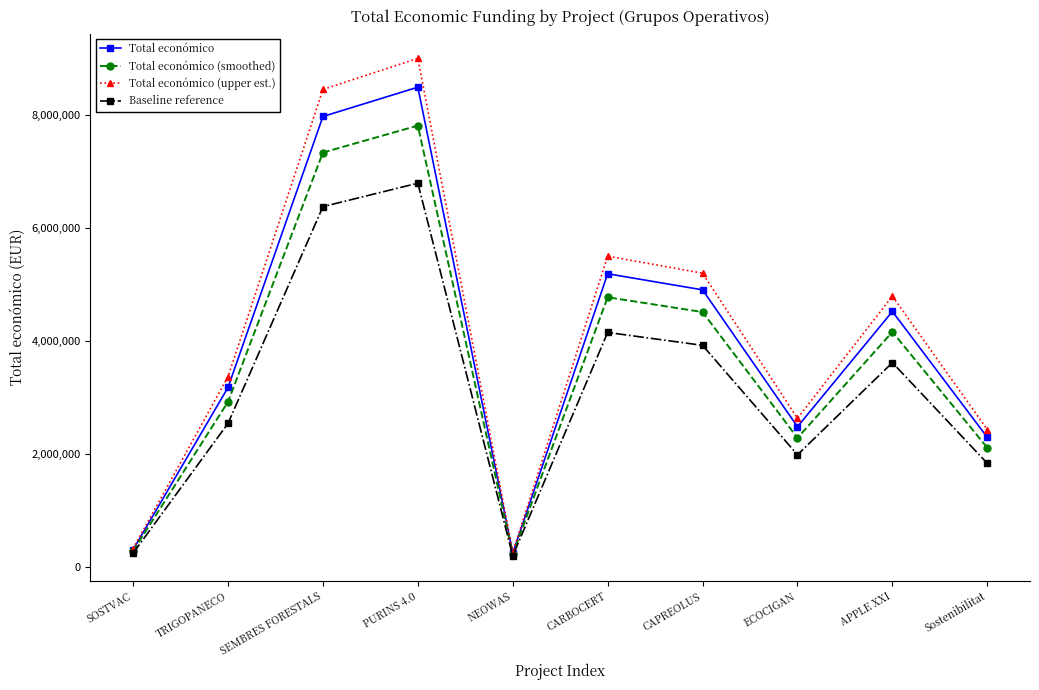

What is the average value of the Total económico series?

3958280.1